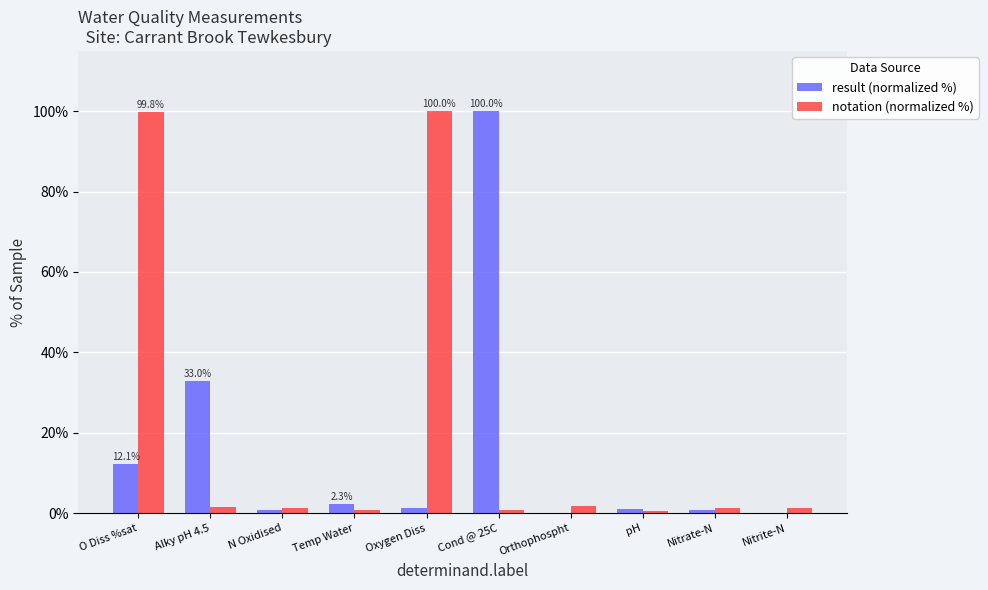

True or false: result (normalized %) has a value of 17.8 at O Diss %sat.

False